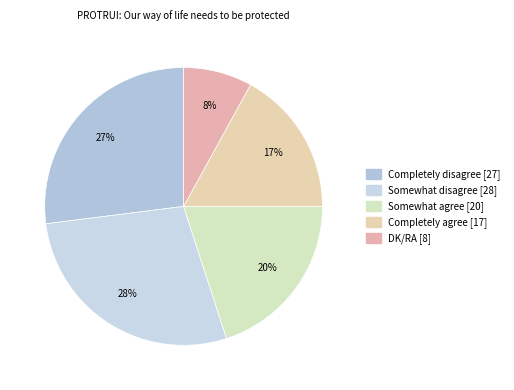

Between Somewhat agree and Completely agree, which is larger?

Somewhat agree